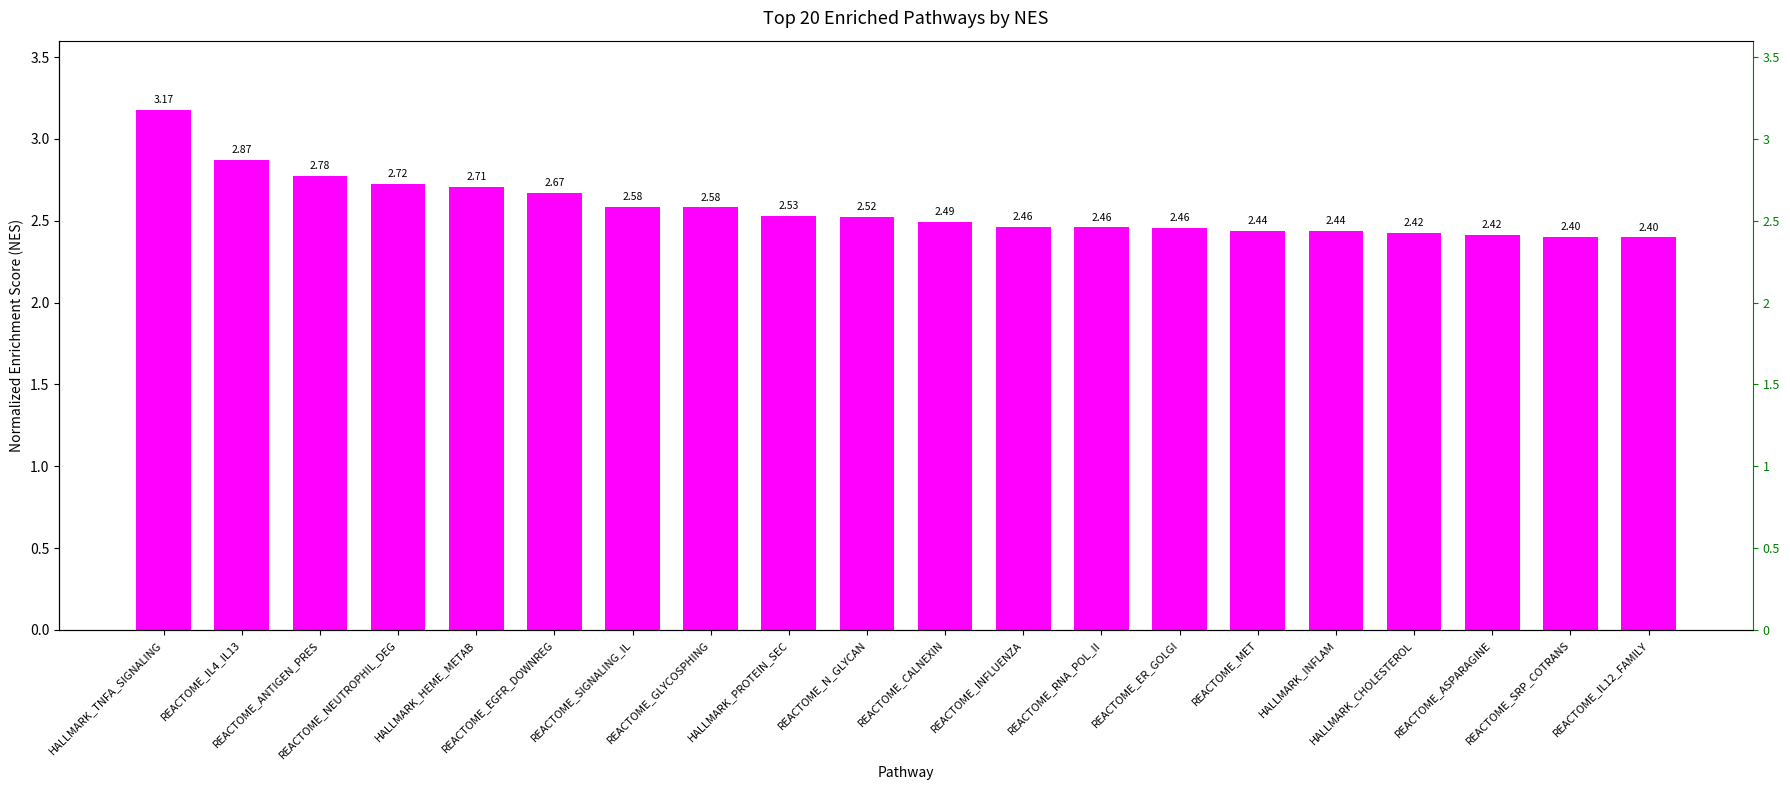

What is the approximate value at REACTOME_EGFR_DOWNREG?

2.7